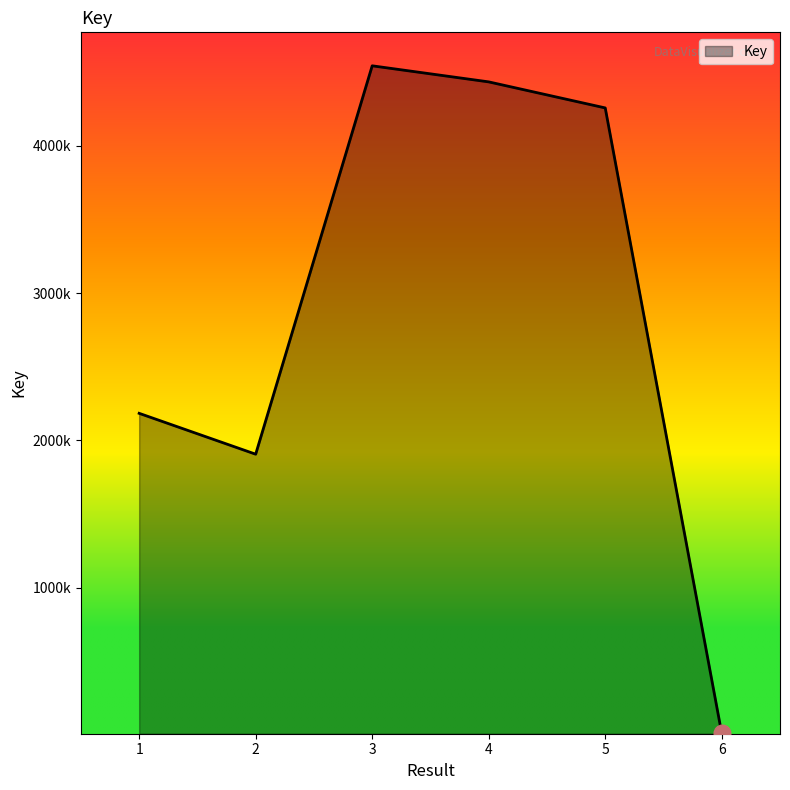

Which label corresponds to the smallest value in the chart?

6